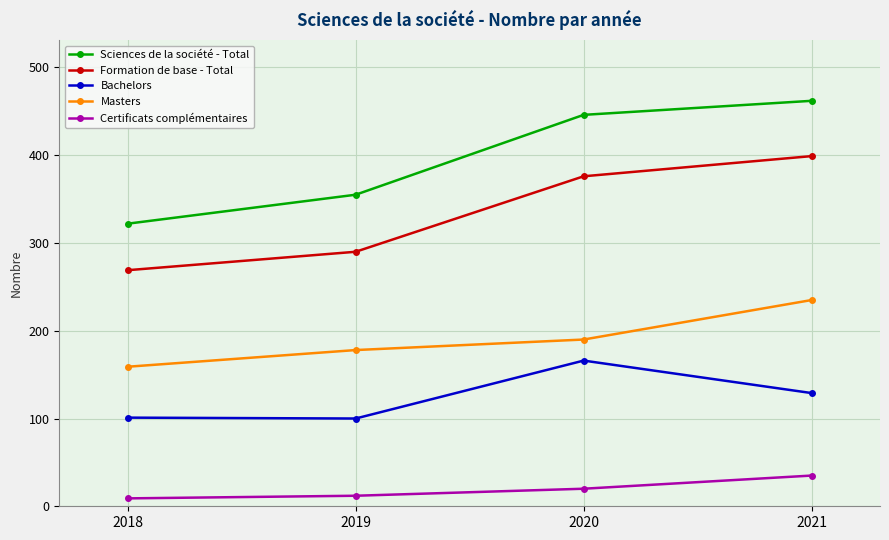

What is the total value across all series at 2018?

860